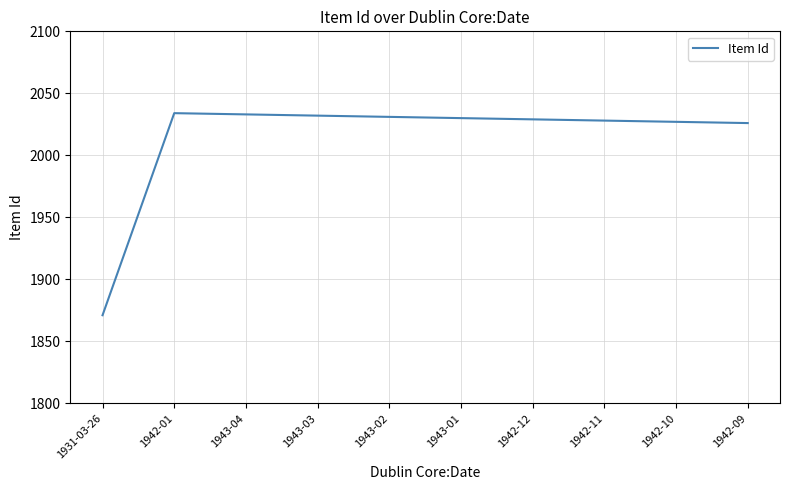

What is the difference between the maximum and minimum values?

163